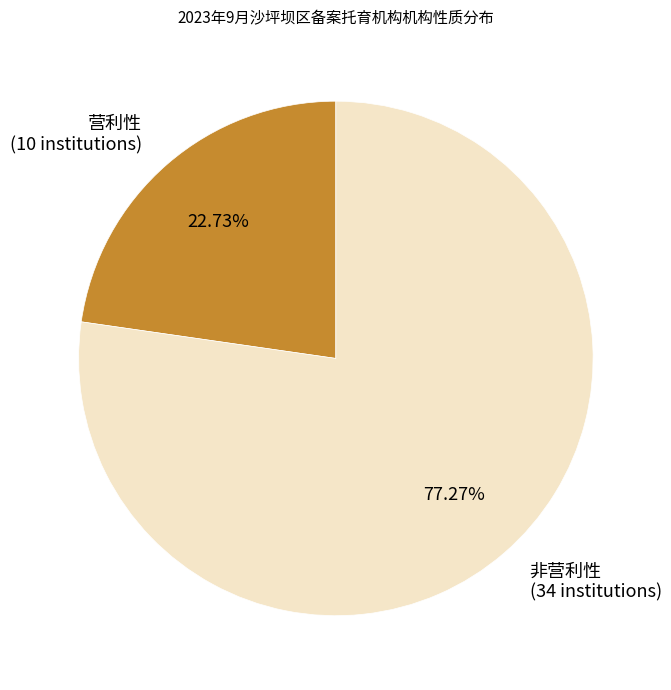

What is the majority slice?

非营利性